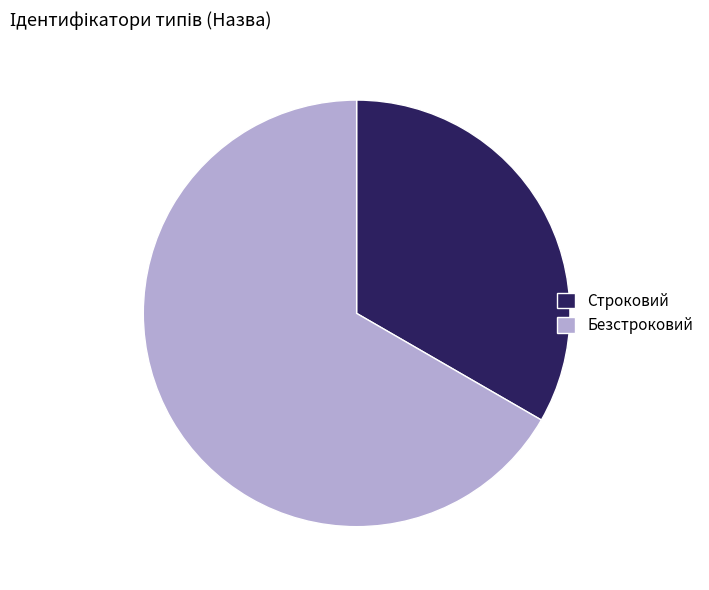

Do Строковий and Безстроковий together represent more than half of the pie?

Yes